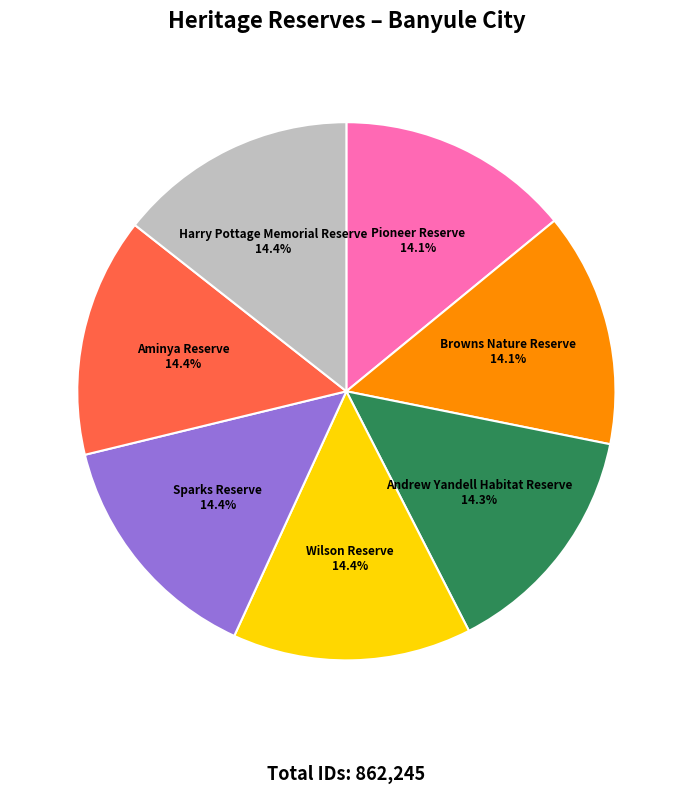

The Harry Pottage Memorial Reserve slice represents 26% of the pie. True or false?

False